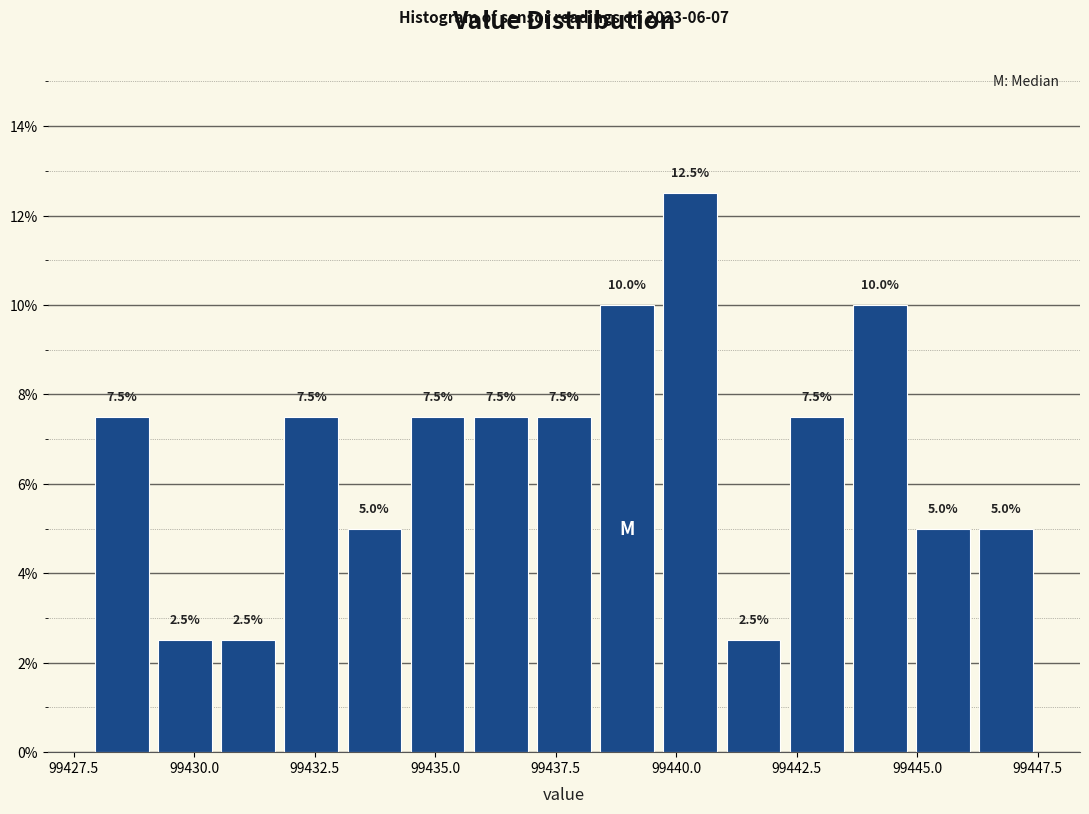

Around what value on the x-axis is the tallest bar? Give the approximate position of its centre, as read against the axis.

99440.5